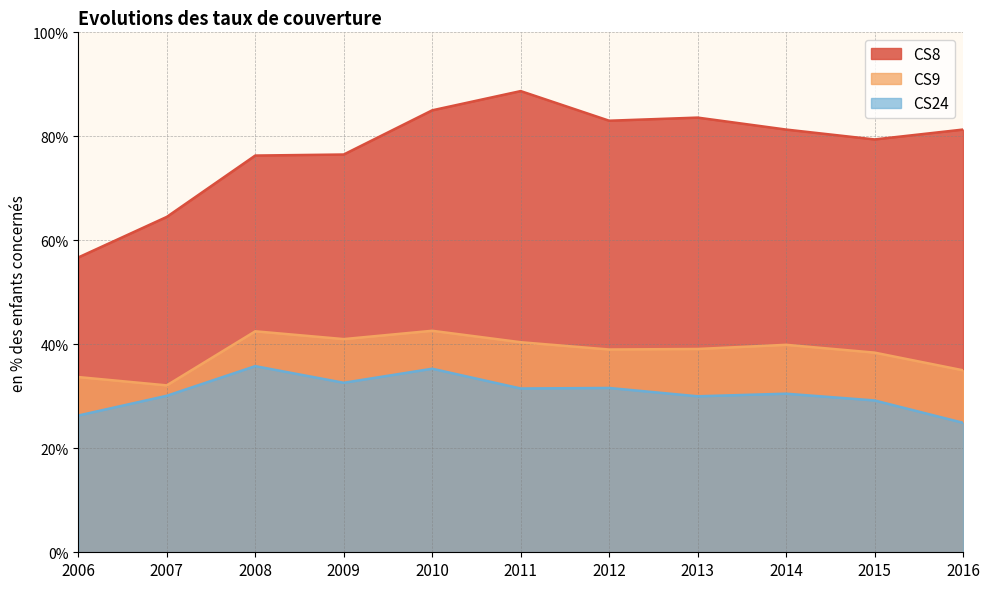

What is the lowest value of the CS9 series?

32.1